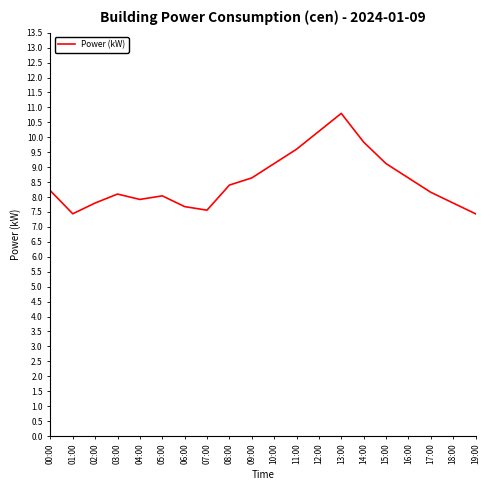

What is the smallest value displayed?

7.4